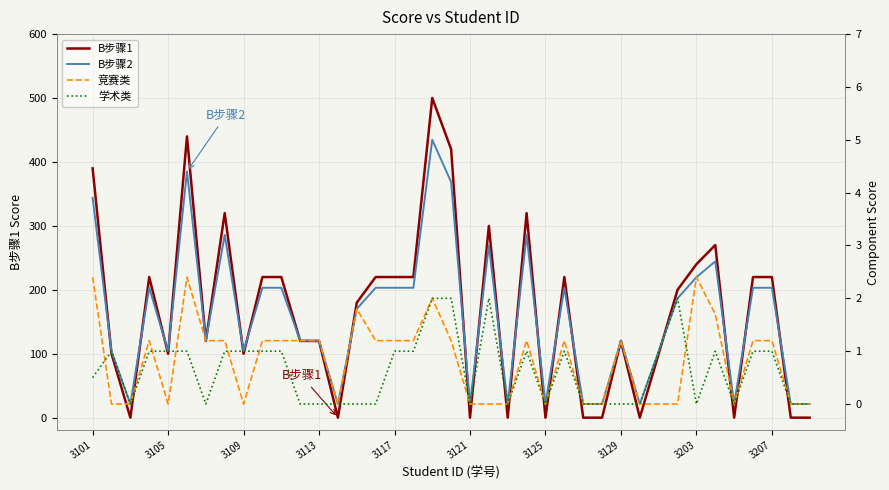

The B步骤1 series shows 185 at 3129. True or false?

False